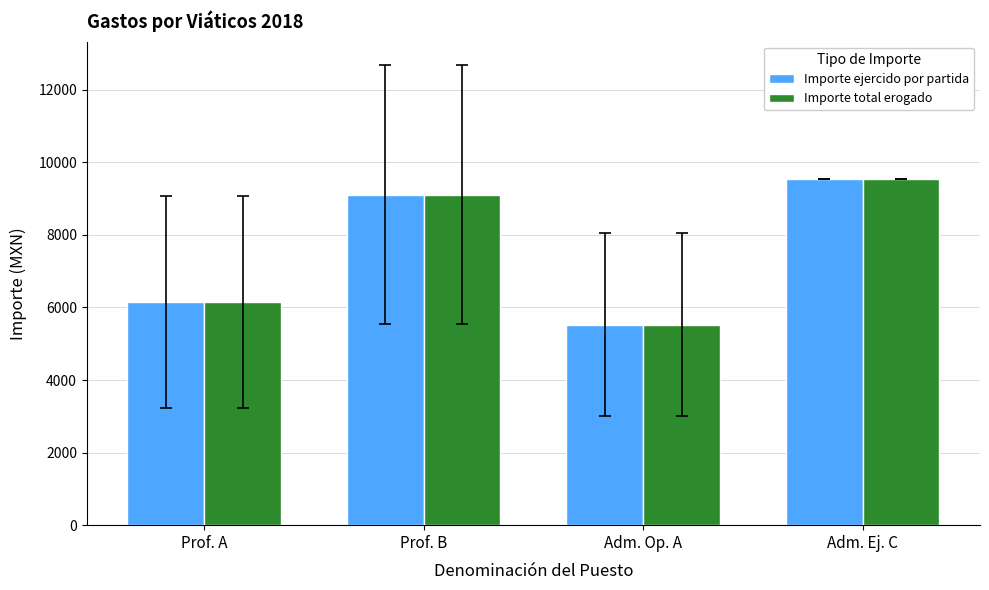

How many values in the Importe ejercido por partida series are below 9114?

2